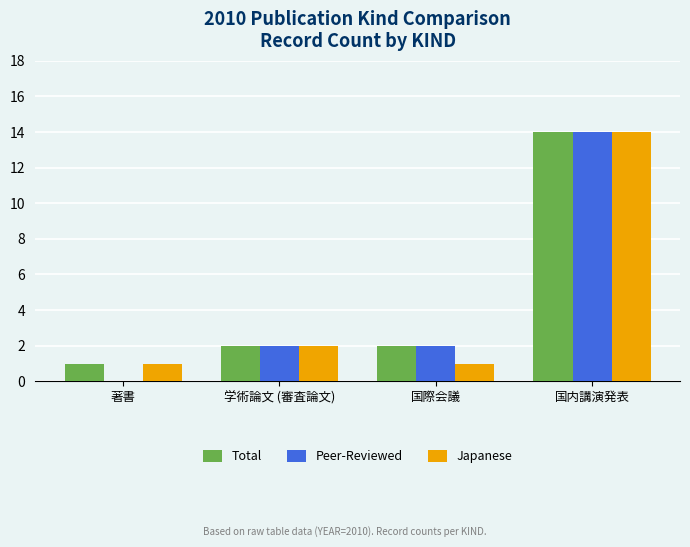

Reading right to left, extract all data points from this chart.

Total: 国内講演発表=14	国際会議=2	学術論文 (審査論文)=2	著書=1
Peer-Reviewed: 国内講演発表=14	国際会議=2	学術論文 (審査論文)=2	著書=0
Japanese: 国内講演発表=14	国際会議=1	学術論文 (審査論文)=2	著書=1